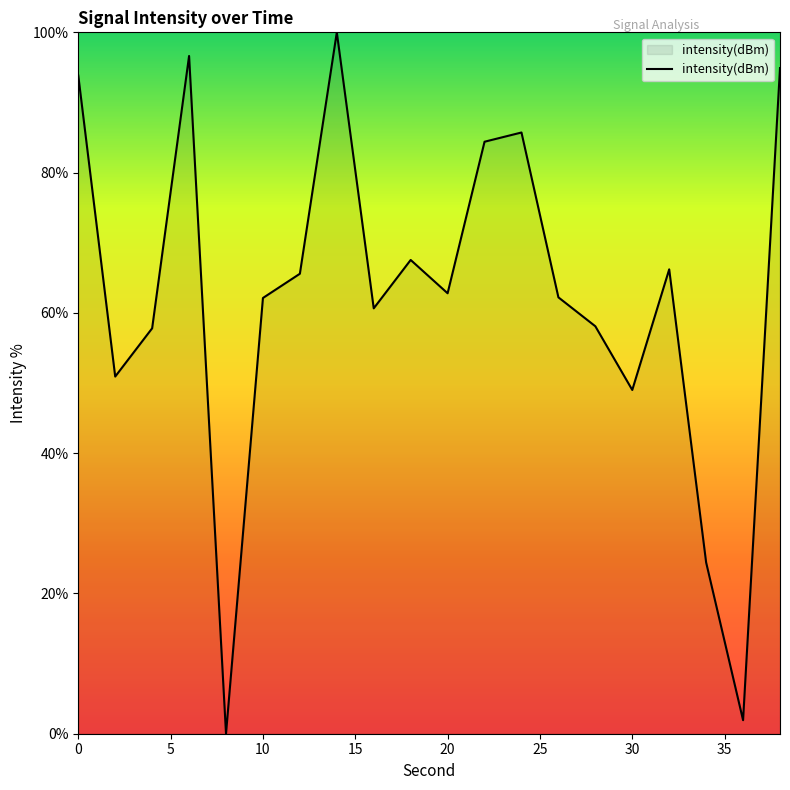

What is the maximum value shown in the chart?

100.0